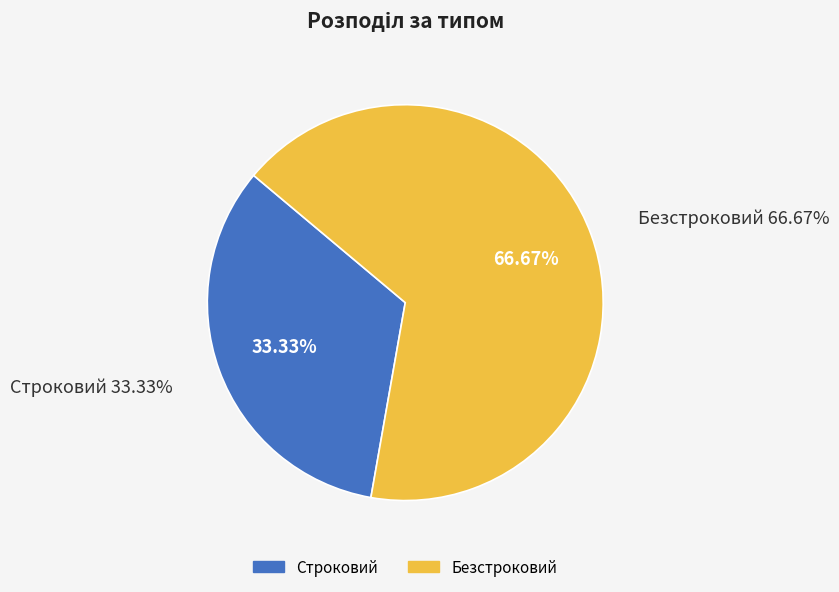

Is there a majority slice in this chart?

Yes